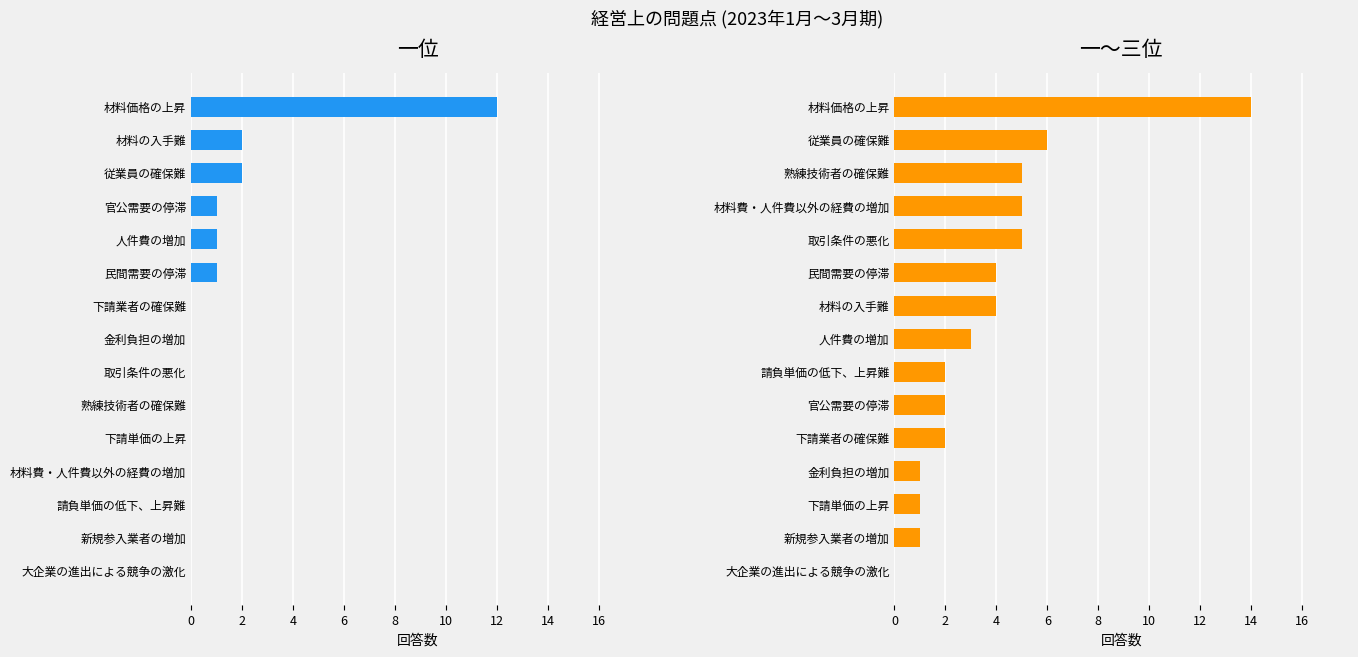

What is the total value across all series at 12?

2